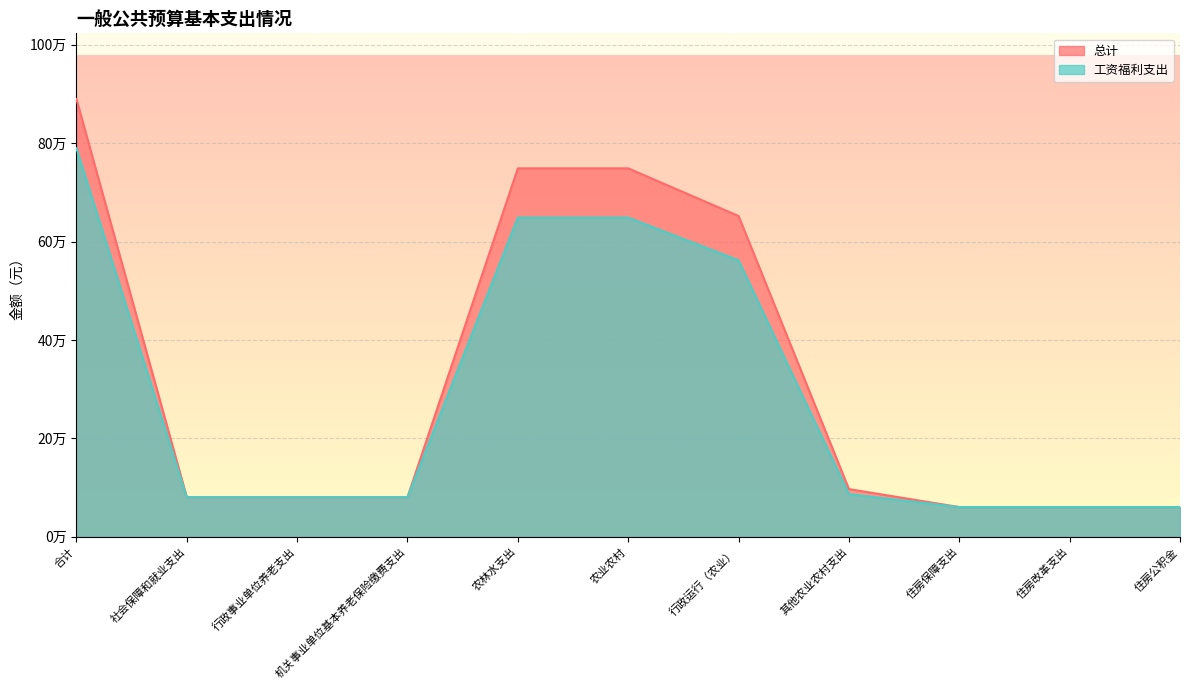

Where is 总计 nearest to the value 475164?

行政运行（农业）